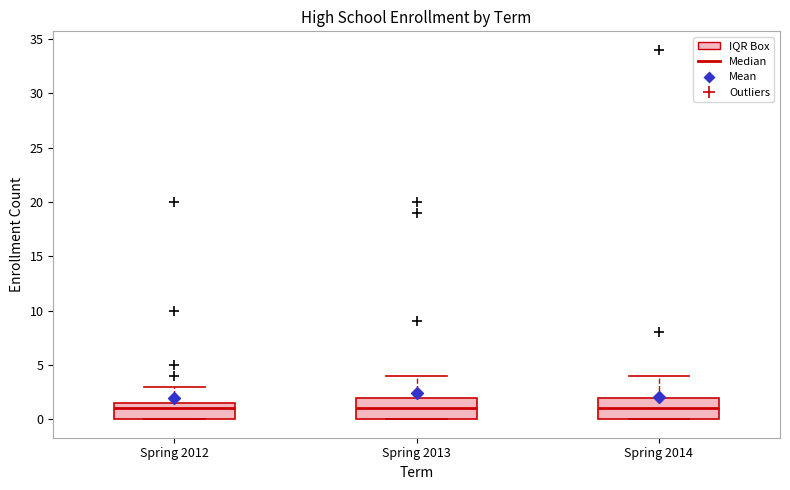

Reading left to right, transcribe this box plot: for each box, give where its median line is, the range the box spans, and where its two whiskers end, as read against the y-axis. The values are not printed on the chart, so give them approximately, as read against the axis.

Spring 2012: median 1.0, box 0.0 to 1.5, whiskers 0.0 to 3.0
Spring 2013: median 1.0, box 0.0 to 2.0, whiskers 0.0 to 4.0
Spring 2014: median 1.0, box 0.0 to 2.0, whiskers 0.0 to 4.0